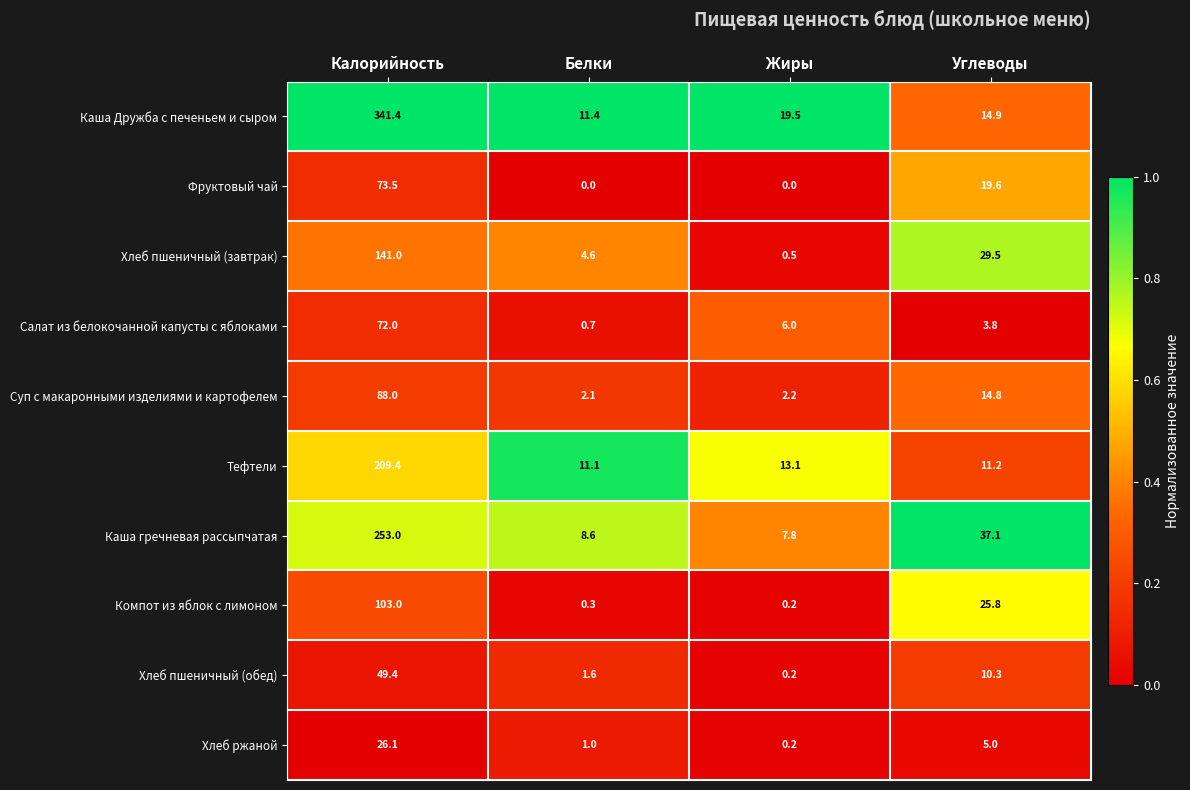

Which series changed the most between Белки and Углеводы?

Каша гречневая рассыпчатая